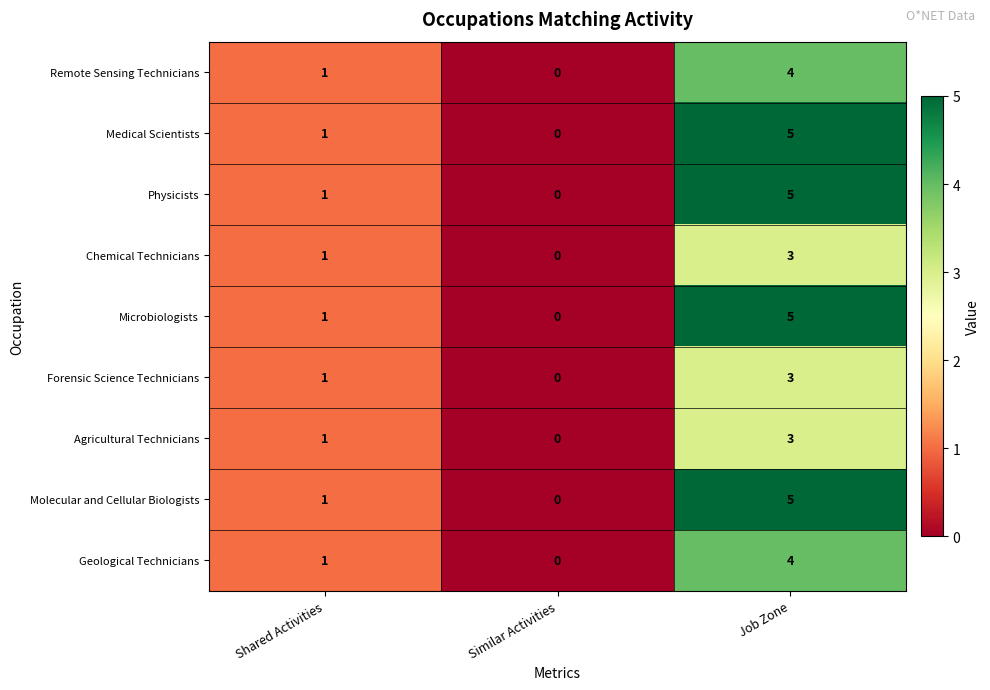

At which category is the sum across all series the highest?

Job Zone